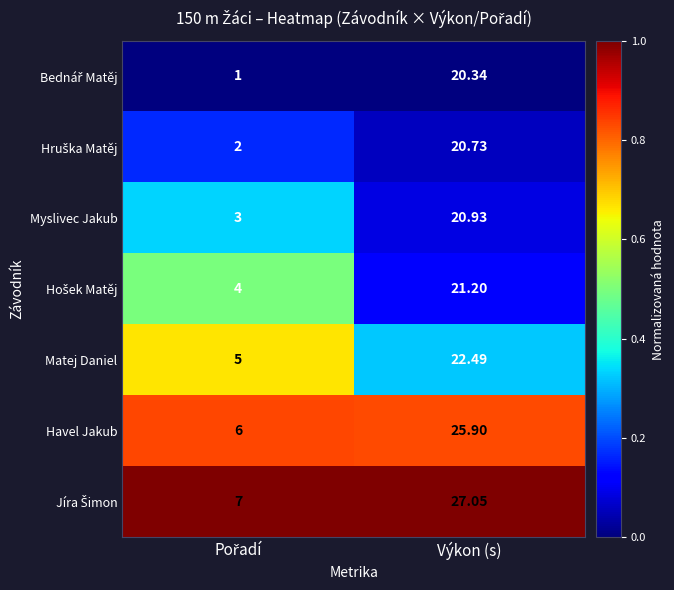

Where does the Matej Daniel series first go above 22?

Výkon (s)